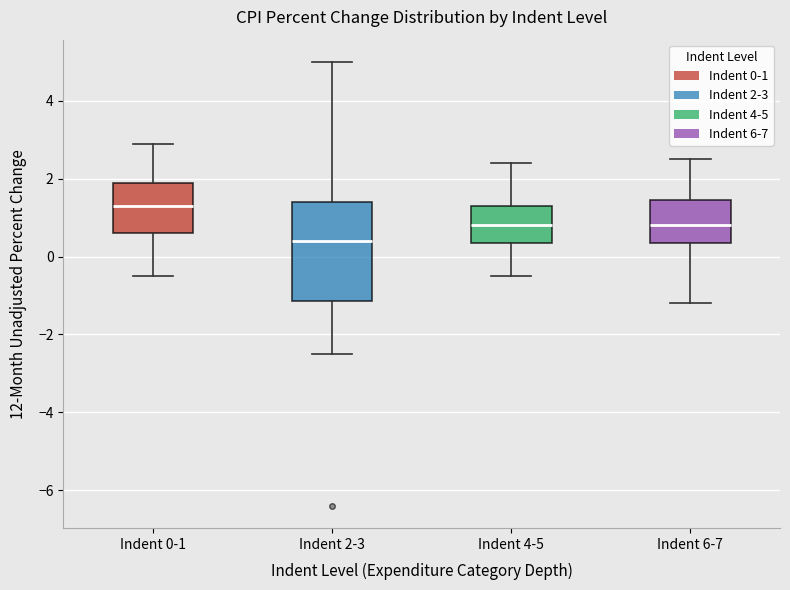

Reading left to right, read every box against the y-axis: the position of its median line, the range the box covers, and the ends of its whiskers. The values are not printed on the chart, so give them approximately, as read against the axis.

Indent 0-1: median 1.4, box 0.6 to 2.0, whiskers -0.4 to 3.0
Indent 2-3: median 0.4, box -1.2 to 1.4, whiskers -2.4 to 5.0
Indent 4-5: median 0.8, box 0.4 to 1.4, whiskers -0.4 to 2.4
Indent 6-7: median 0.8, box 0.4 to 1.4, whiskers -1.2 to 2.6